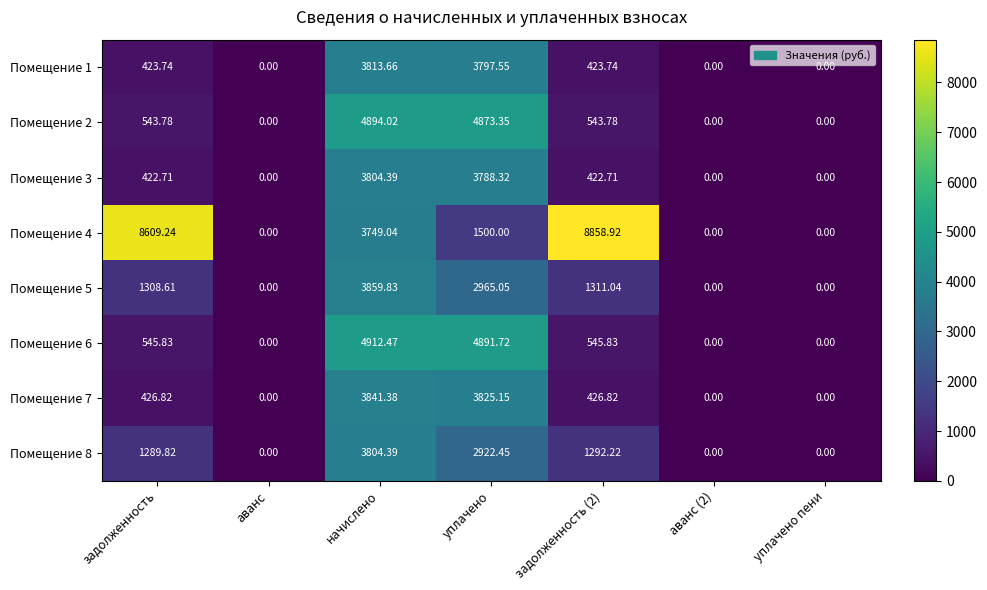

Is the value of Помещение 7 at начислено greater than the value of Помещение 6 at уплачено пени?

Yes